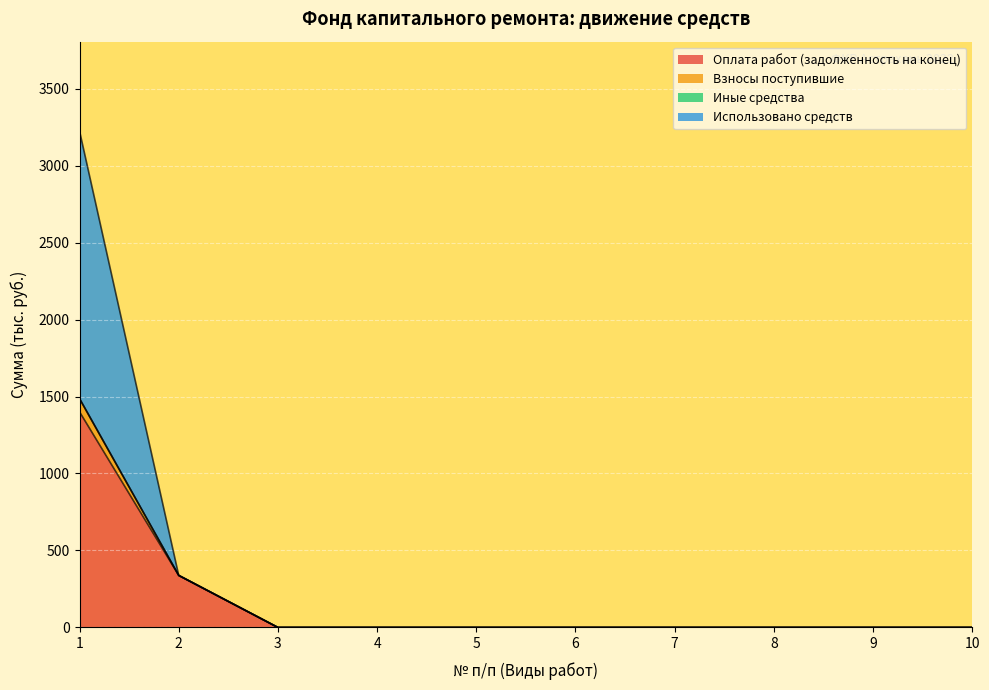

What is the highest value of the Оплата работ (задолженность на конец) series?

1400.3